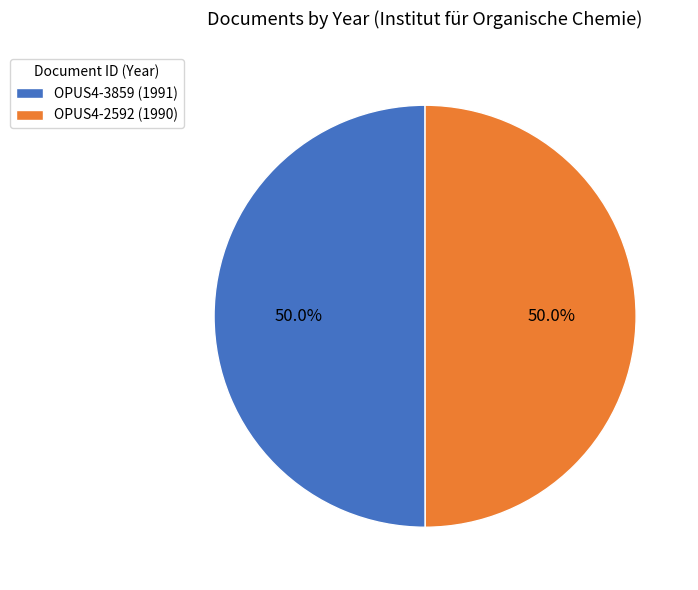

What percentage is NOT represented by OPUS4-2592 (1990)?

50.0%